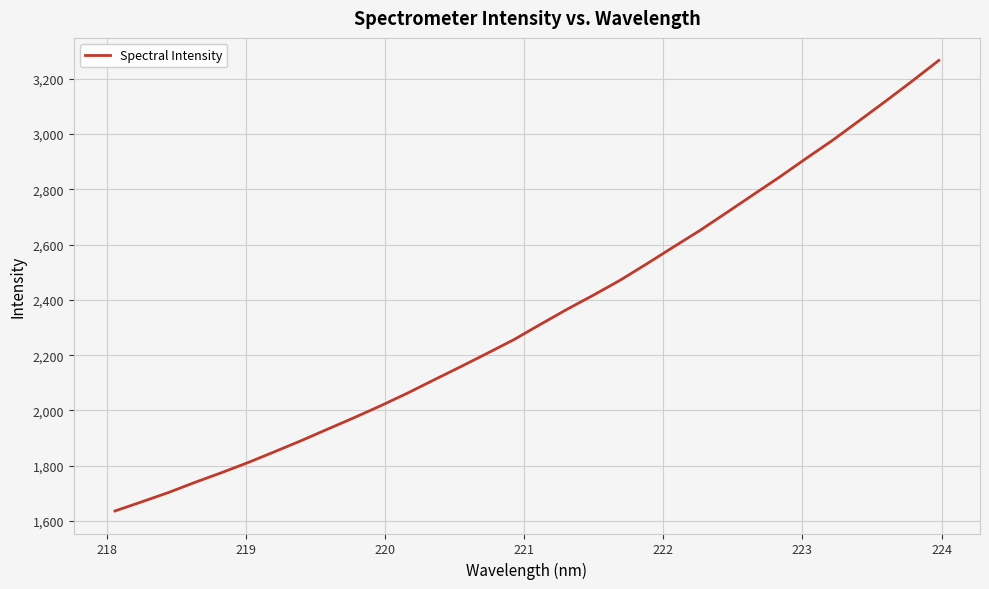

What is the minimum value shown in the chart?

1636.1